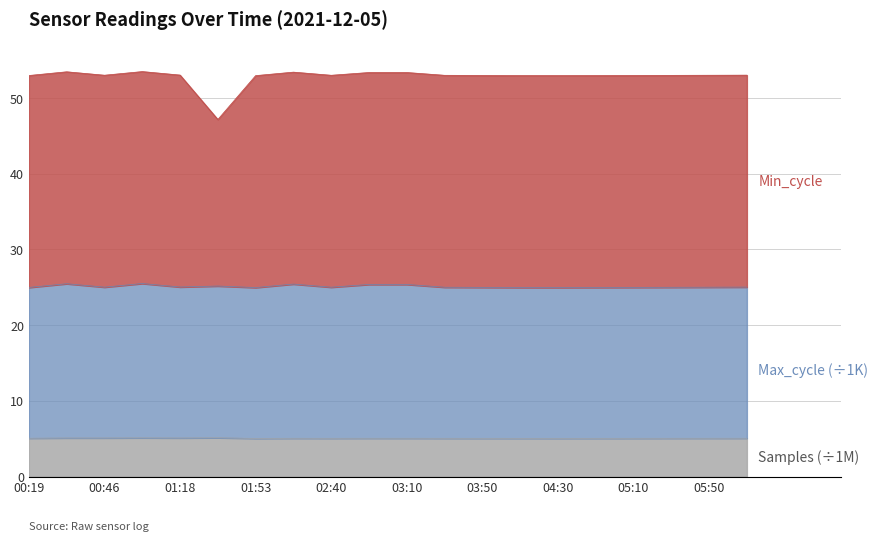

What is the difference between the Max_cycle values at 00:32 and 05:10?

0.5